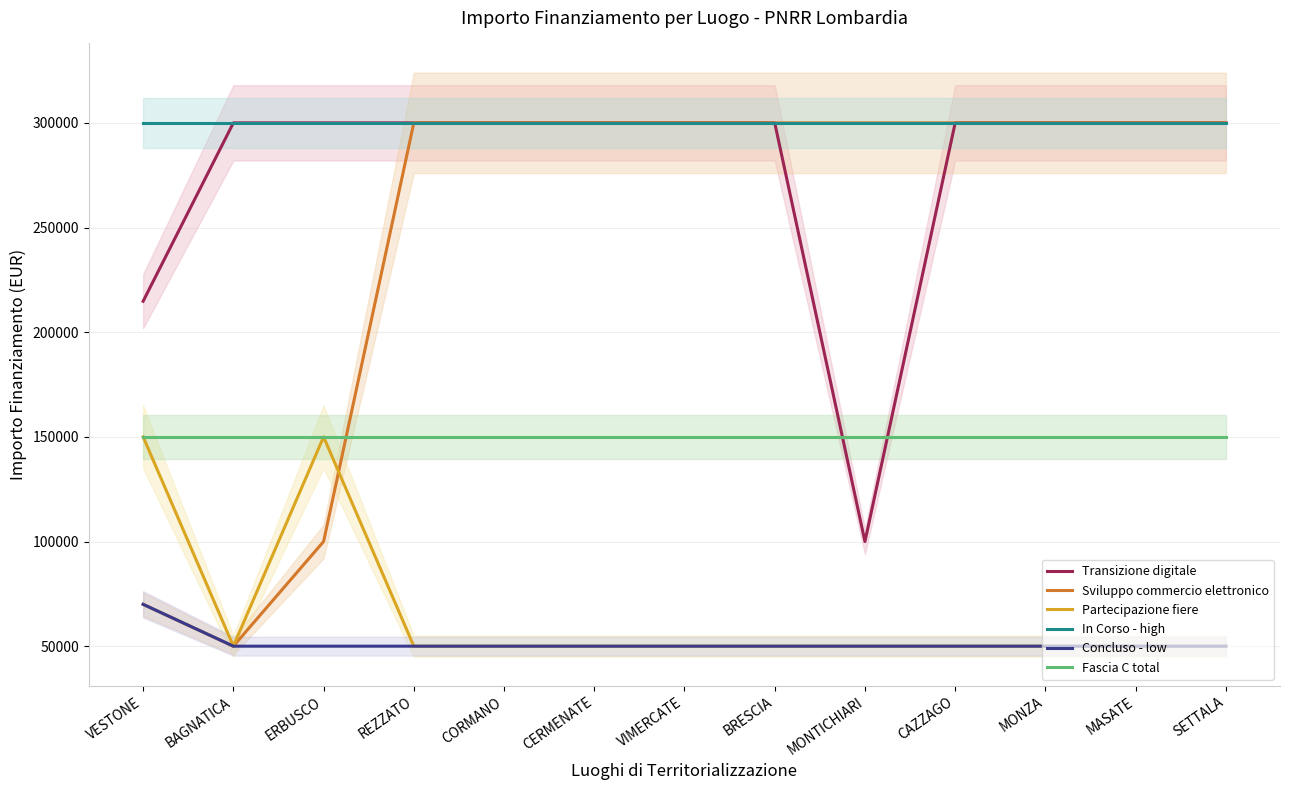

Which series has the largest range (max minus min)?

Sviluppo commercio elettronico